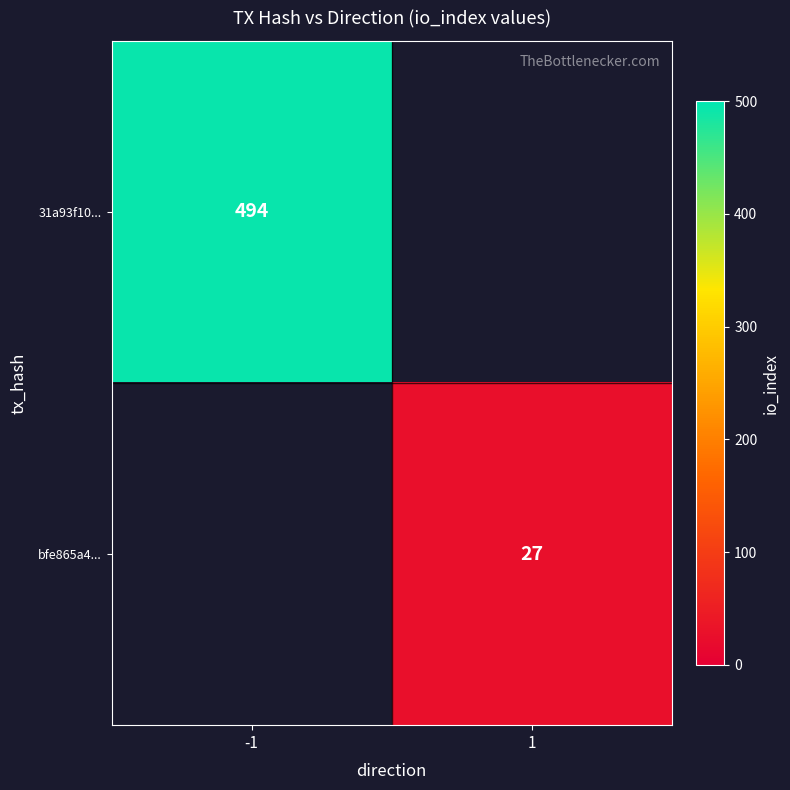

True or false: bfe865a4... has a value of 7 at 1.

False